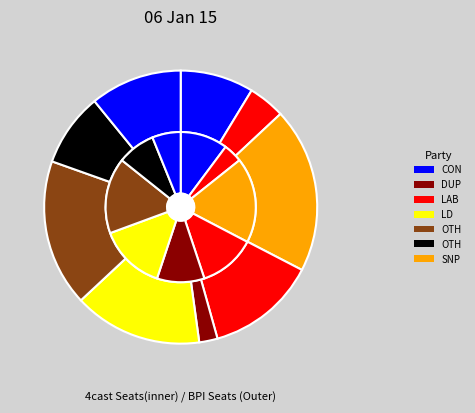

To the nearest percent, what percentage of the pie is 4?

9%